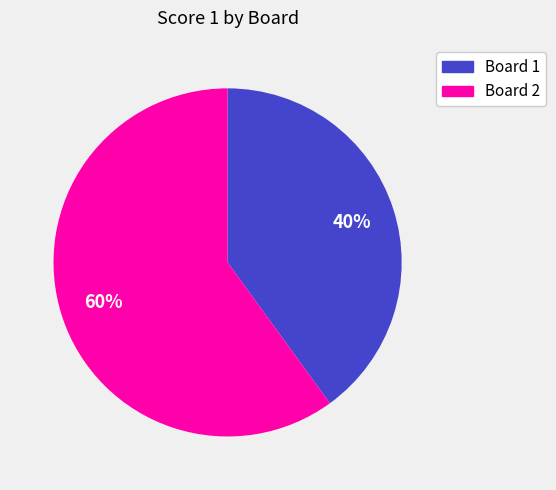

Between Board 1 and Board 2, which is larger?

Board 2